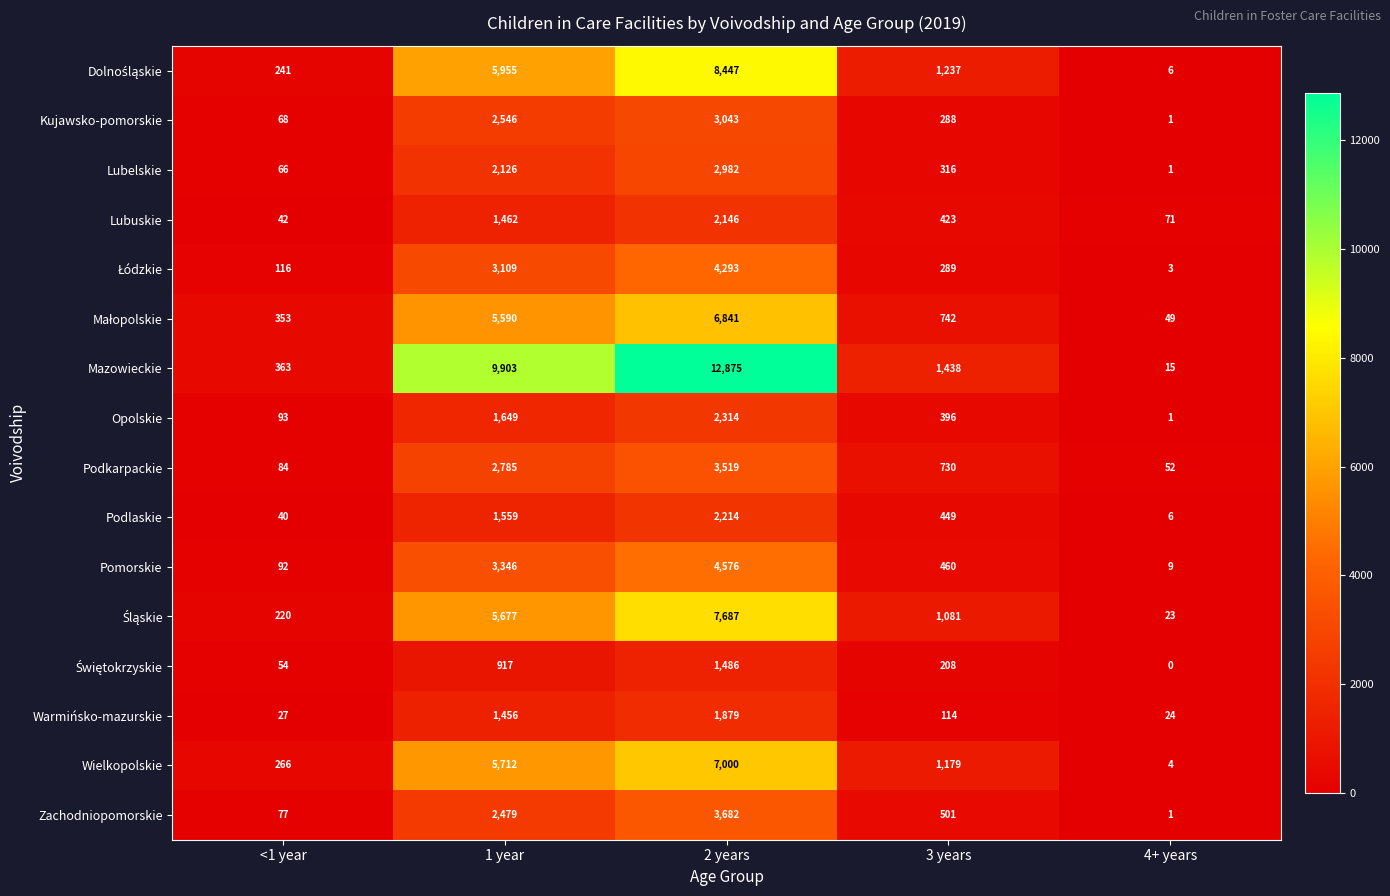

What is the total value across all series at 1 year?

56271